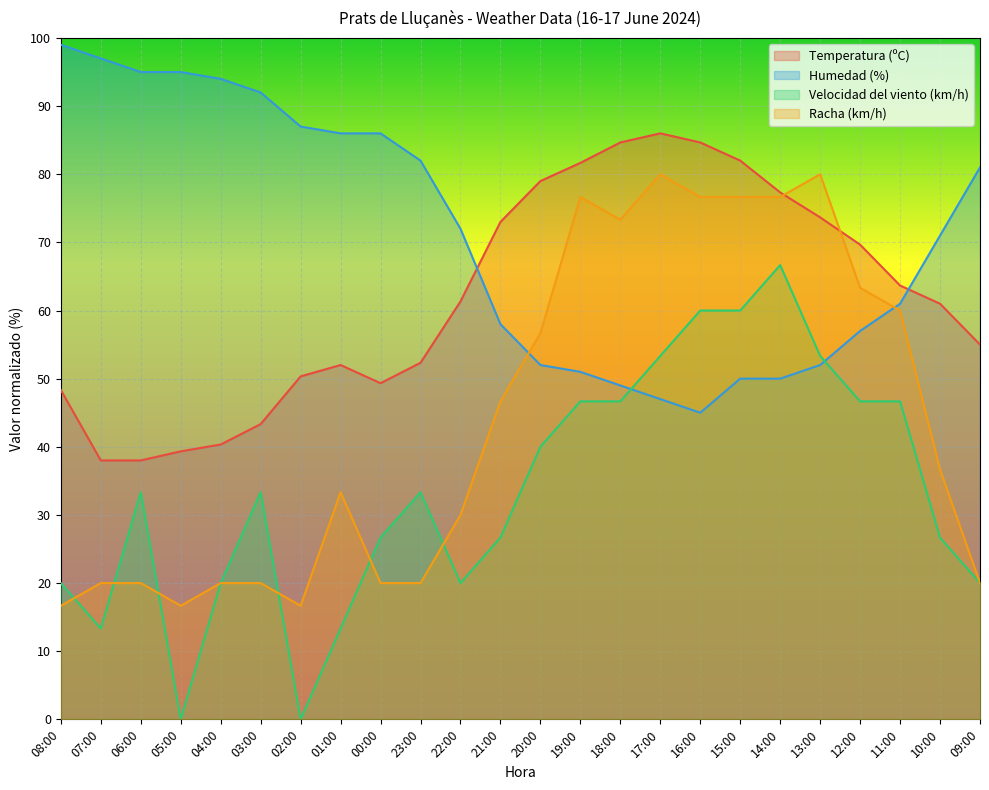

True or false: Velocidad del viento (km/h) has more than 2 interior local peaks.

True